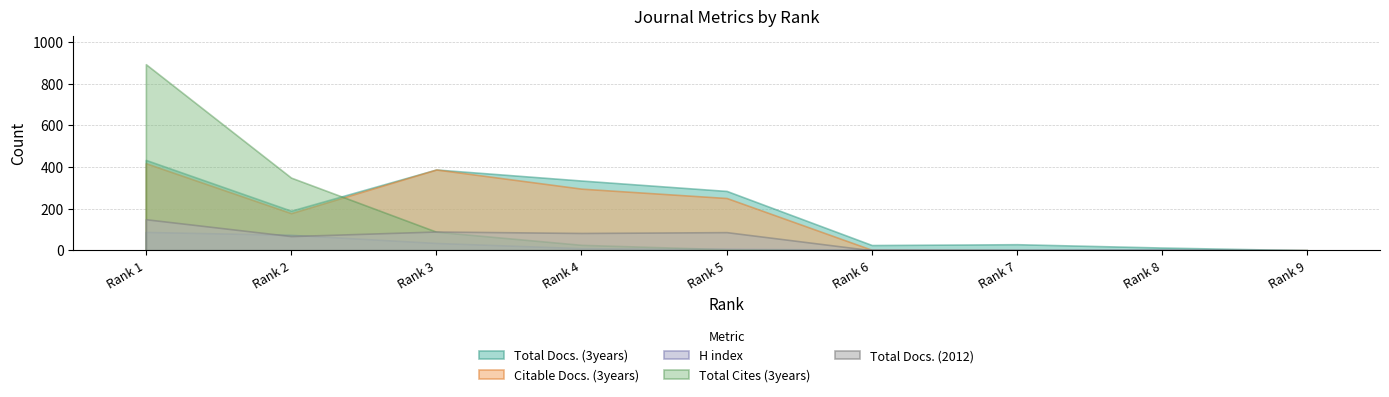

Reading left to right, extract all data points from this chart.

Total Docs. (3years): 434	190	388	335	285	25	29	13	0
Citable Docs. (3years): 418	178	388	296	251	2	0	0	0
H index: 88	74	35	10	7	3	2	3	0
Total Cites (3years): 894	349	89	26	5	0	0	0	0
Total Docs. (2012): 149	68	90	83	87	0	0	0	0